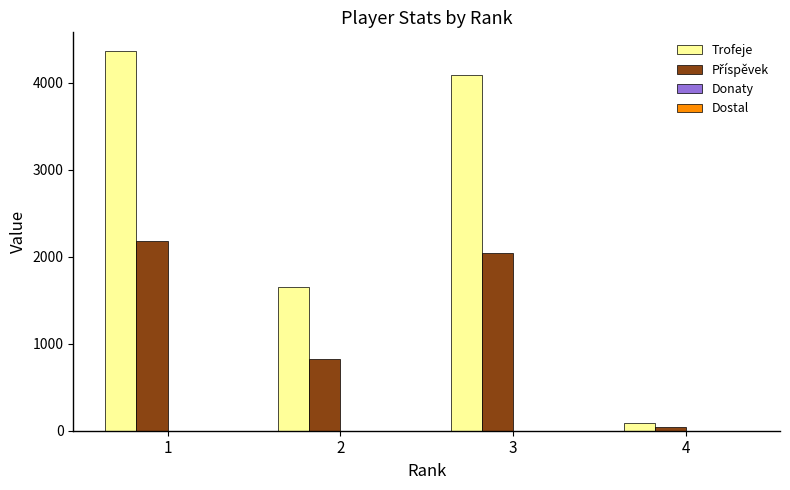

Which series has the largest total across all categories?

Trofeje